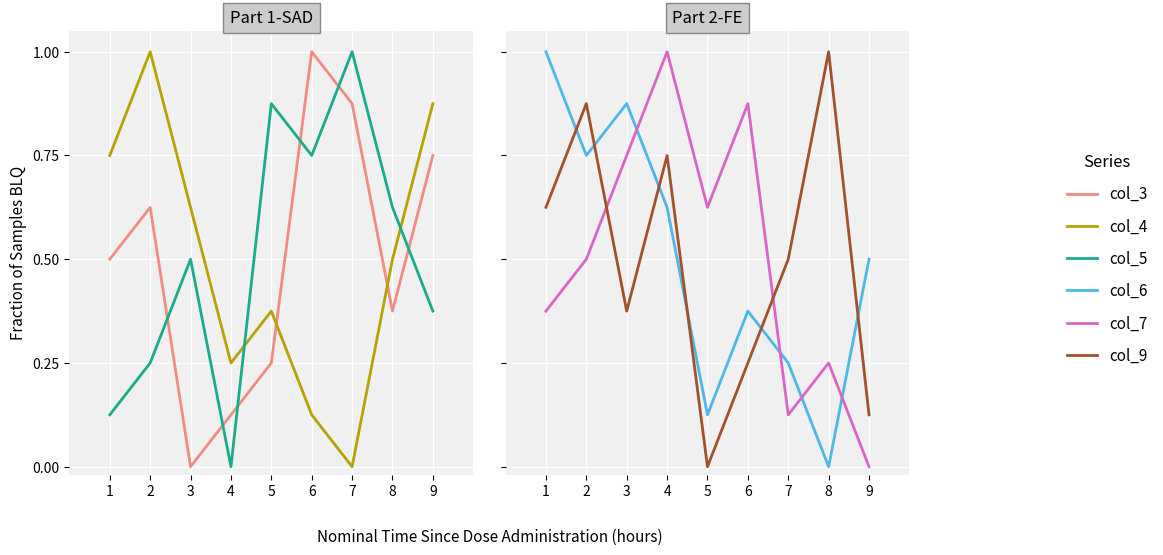

What is the approximate value of col_7 at 7?

0.1